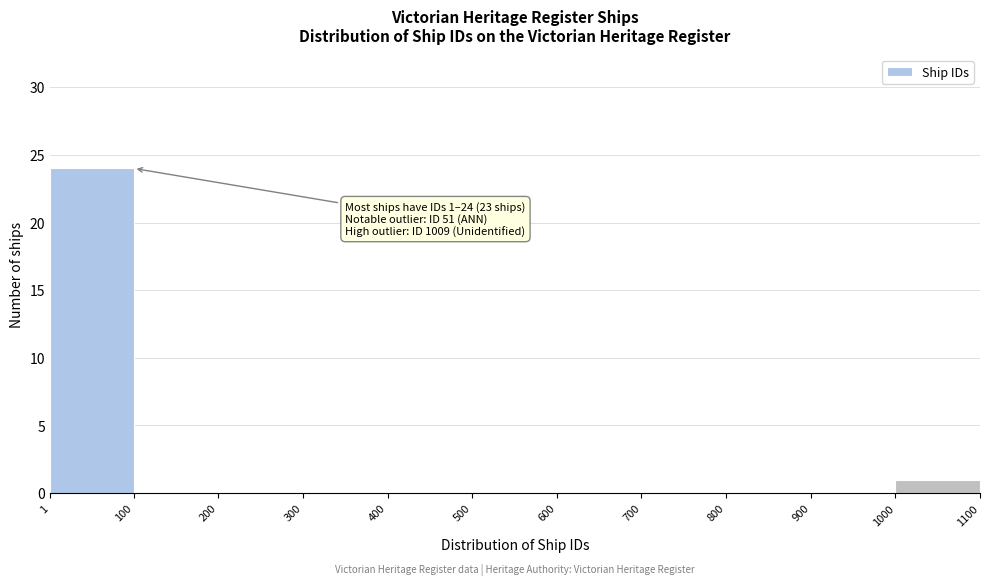

Which range on the x-axis has the tallest bar?

1 to 100